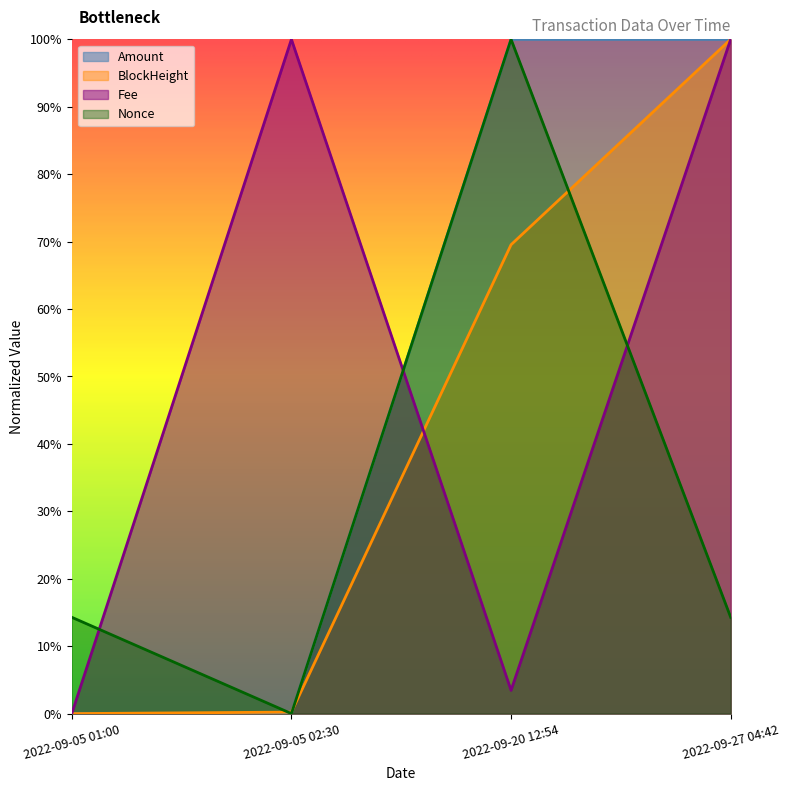

Reading left to right, transcribe all the data shown in this chart.

Amount: 2022-09-05 01:00=0.0	2022-09-05 02:30=0.0	2022-09-20 12:54=1.0	2022-09-27 04:42=1.0
Fee: 2022-09-05 01:00=0.0	2022-09-05 02:30=1.0	2022-09-20 12:54=0.0	2022-09-27 04:42=1.0
BlockHeight: 2022-09-05 01:00=0.0	2022-09-05 02:30=0.0	2022-09-20 12:54=0.7	2022-09-27 04:42=1.0
Nonce: 2022-09-05 01:00=0.1	2022-09-05 02:30=0.0	2022-09-20 12:54=1.0	2022-09-27 04:42=0.1